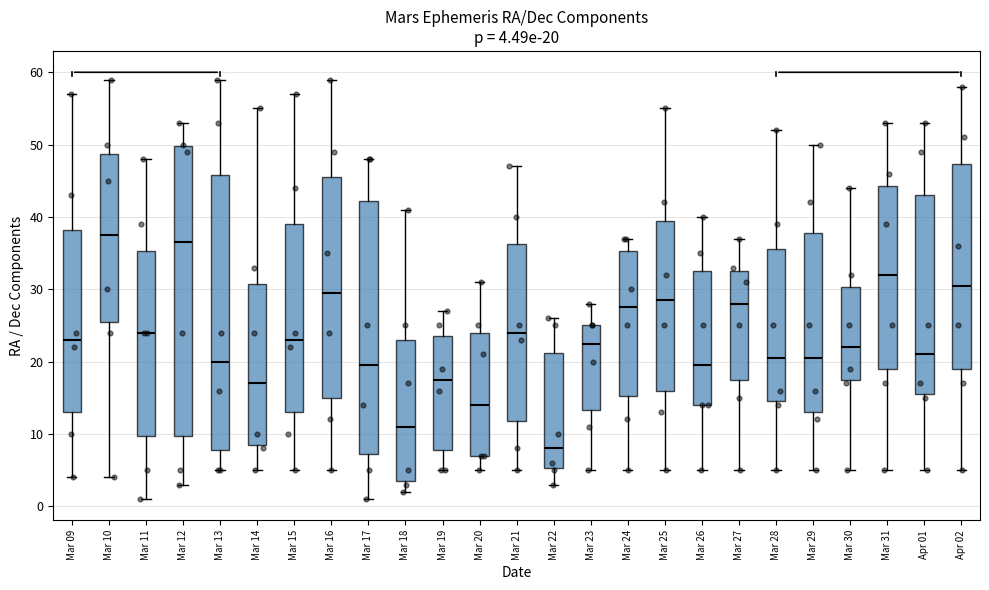

Comparing the boxes themselves (not the whiskers), which one is the tallest?

Mar 12